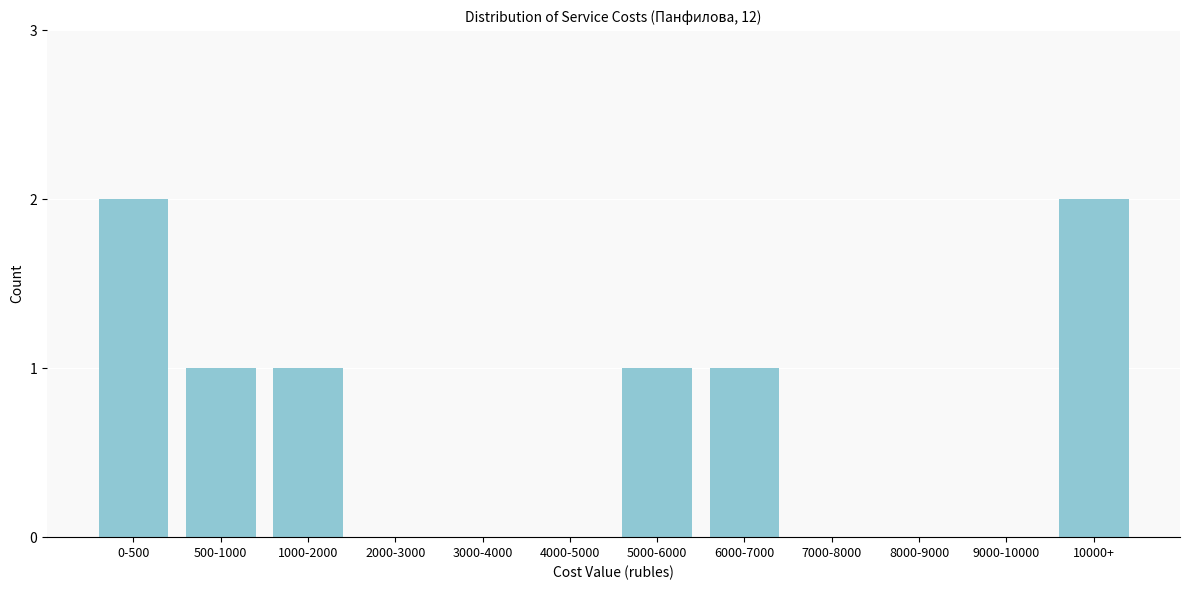

Reading left to right, extract all data points from this chart.

0-500=2	500-1000=1	1000-2000=1	2000-3000=0	3000-4000=0	4000-5000=0	5000-6000=1	6000-7000=1	7000-8000=0	8000-9000=0	9000-10000=0	10000+=2